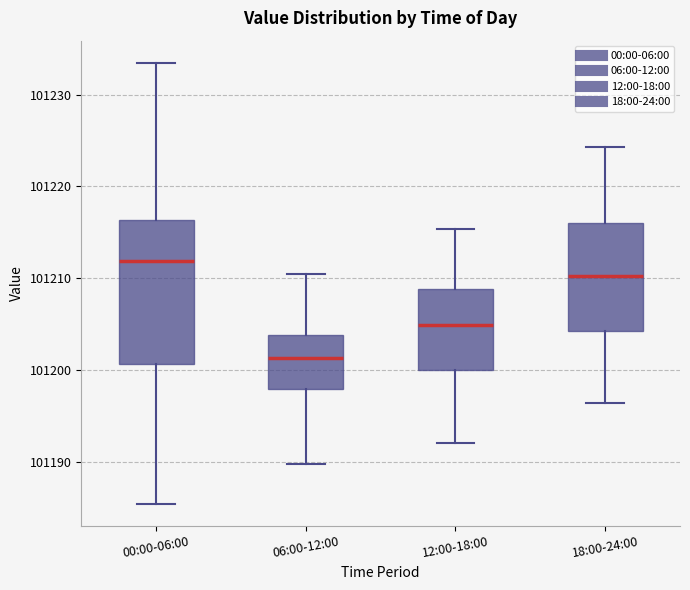

Reading left to right, transcribe this box plot: for each box, give where its median line is, the range the box spans, and where its two whiskers end, as read against the y-axis. The values are not printed on the chart, so give them approximately, as read against the axis.

00:00-06:00: median 101212, box 101201 to 101216, whiskers 101185 to 101233
06:00-12:00: median 101201, box 101198 to 101204, whiskers 101190 to 101211
12:00-18:00: median 101205, box 101200 to 101209, whiskers 101192 to 101215
18:00-24:00: median 101210, box 101204 to 101216, whiskers 101196 to 101224